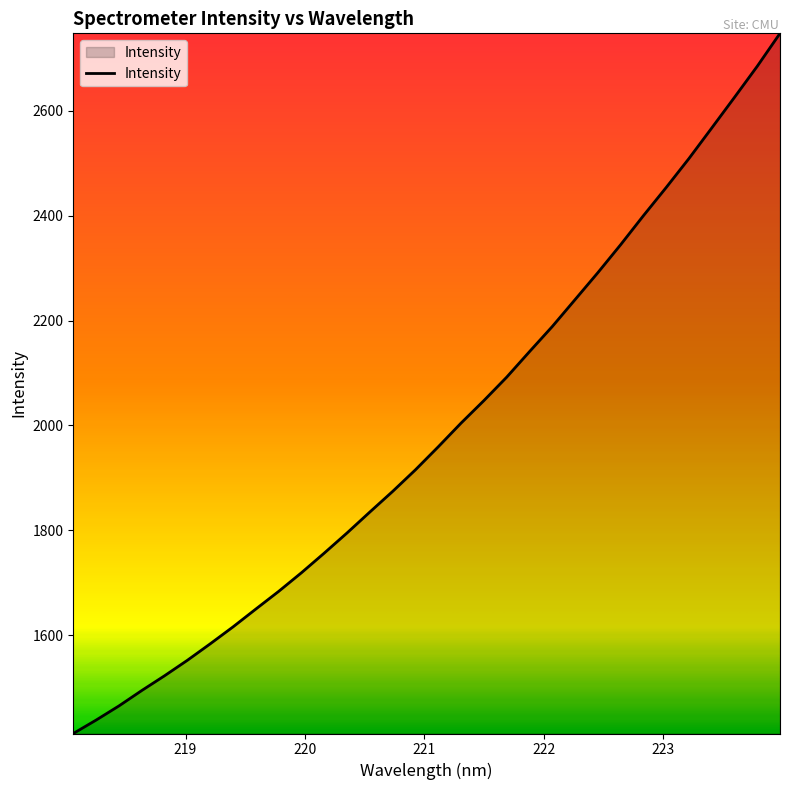

What is the minimum value shown in the chart?

1412.2